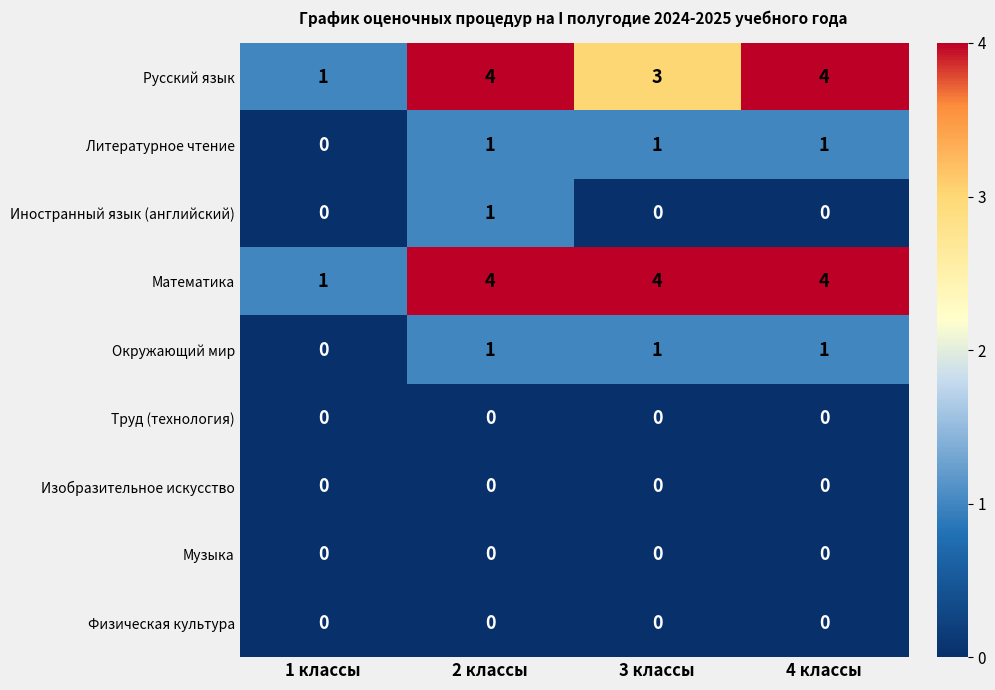

Where is Русский язык nearest to the value 2?

1 классы